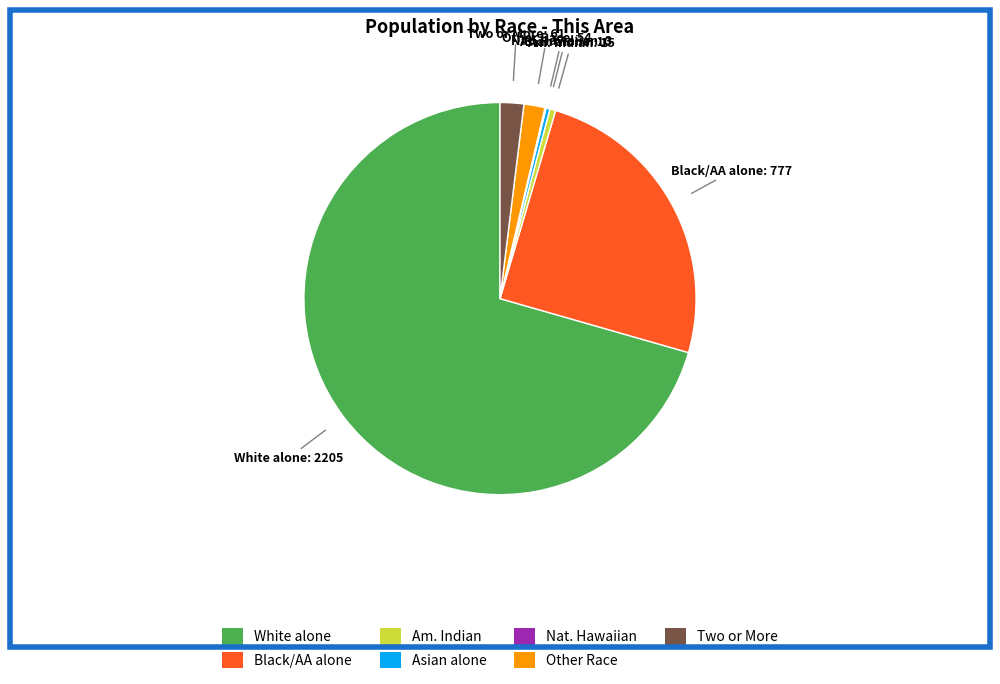

Does any single category account for the majority?

Yes